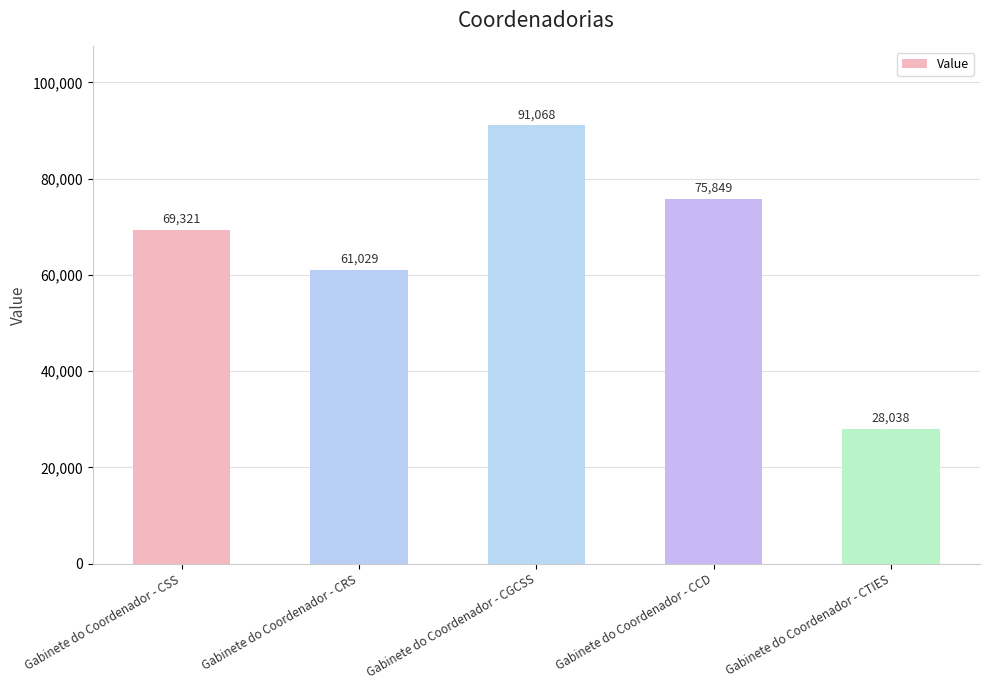

What value does the data have at Gabinete do Coordenador - CGCSS, to the nearest 10?

91070